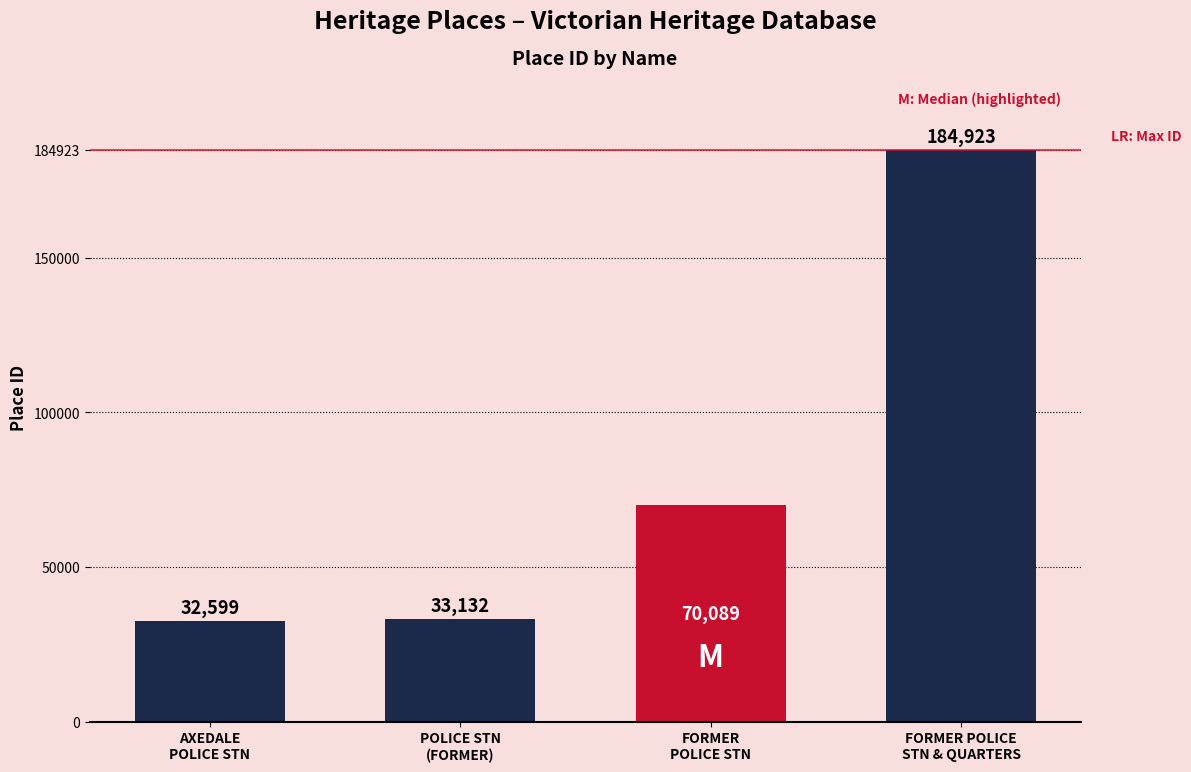

What is the value of the 1st bar from the left?

32599